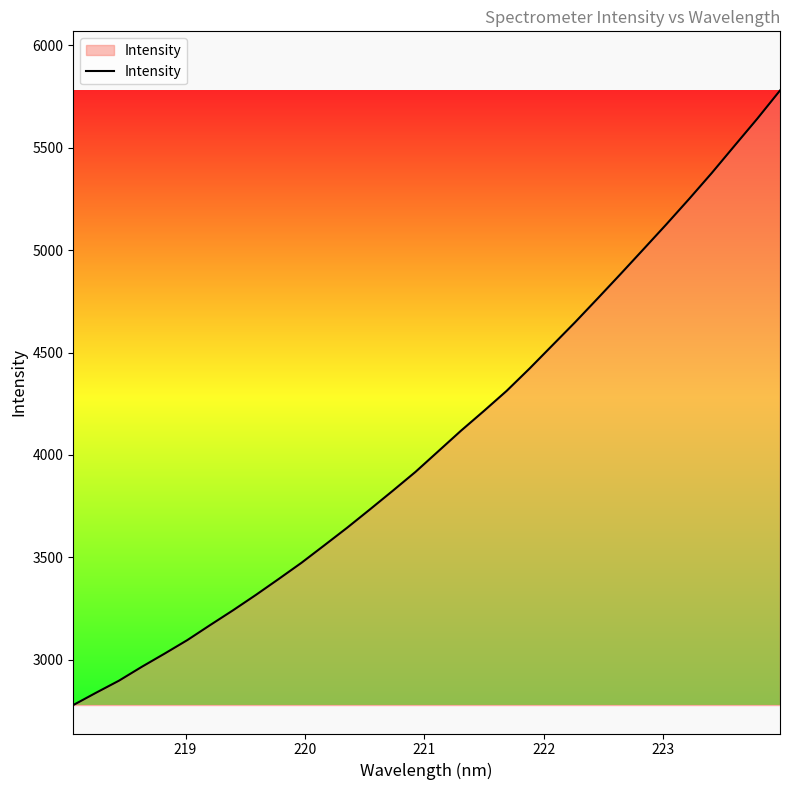

What is the smallest value displayed?

2778.9